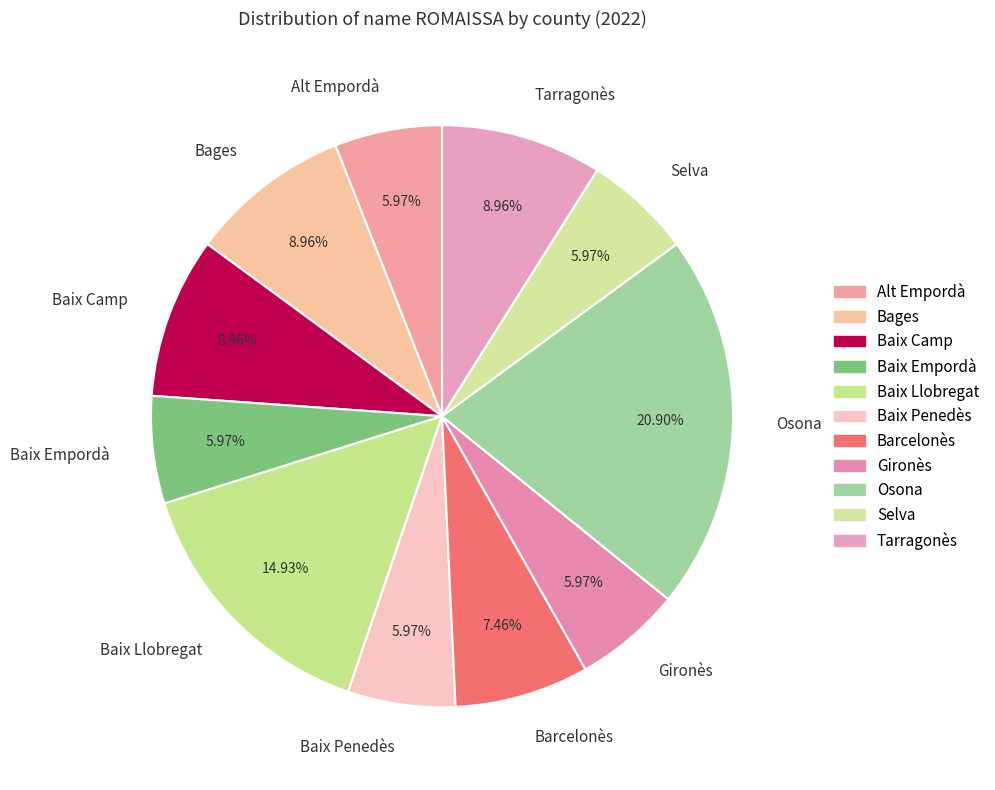

Combined, what portion of the pie is Baix Llobregat and Alt Empordà?

20.9%